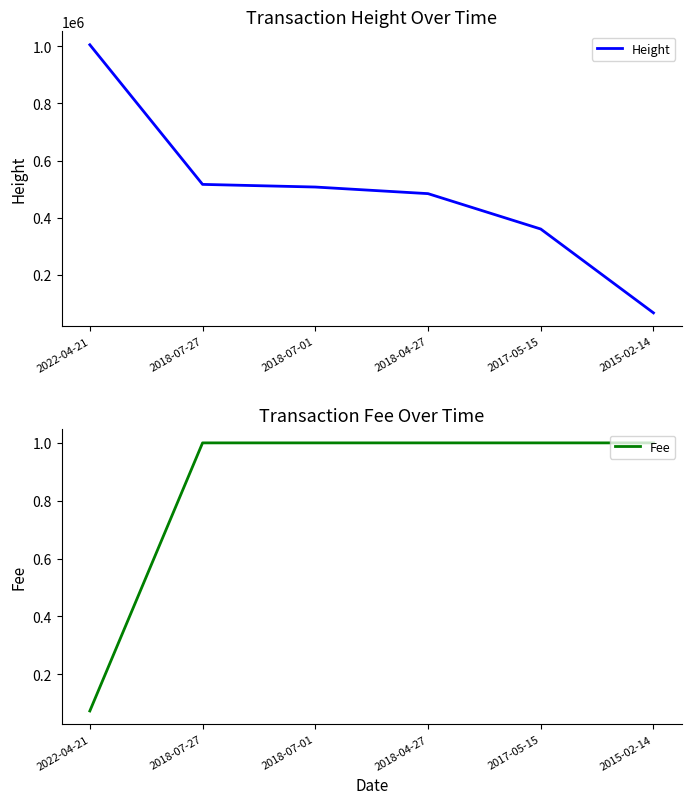

What is the sum of all Height values?

2940775